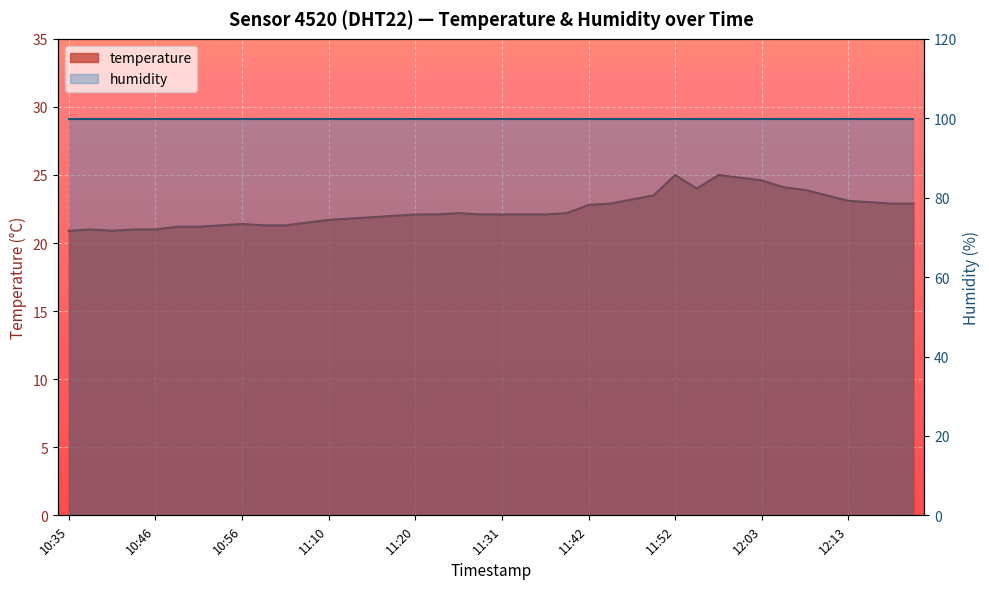

Is it true that the value at 11:12 is 21.8?

True